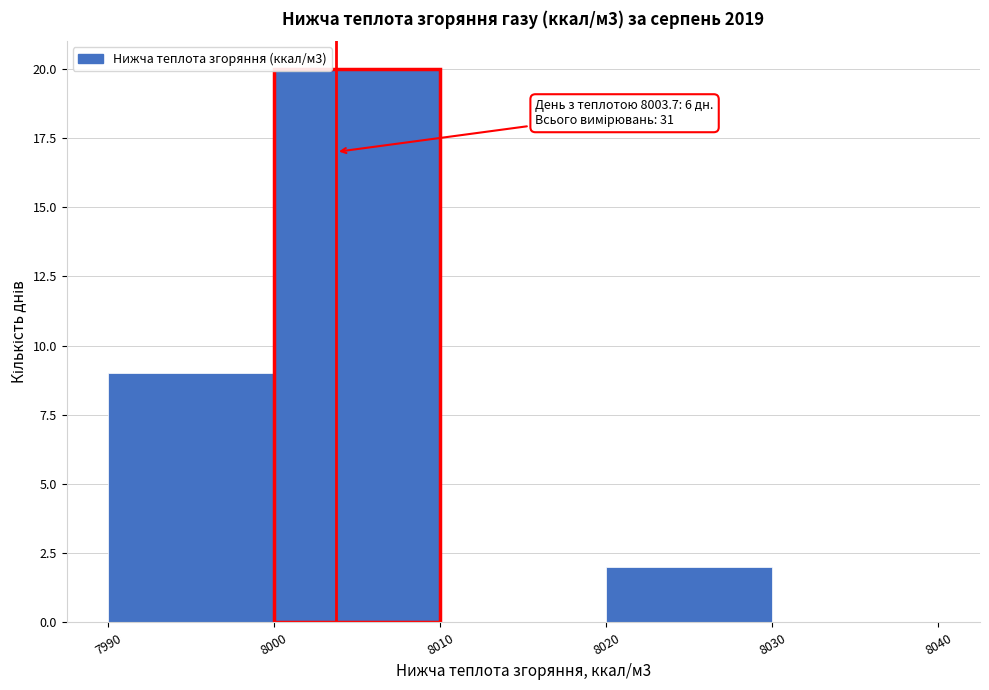

Which range on the x-axis has the tallest bar?

8000 to 8010